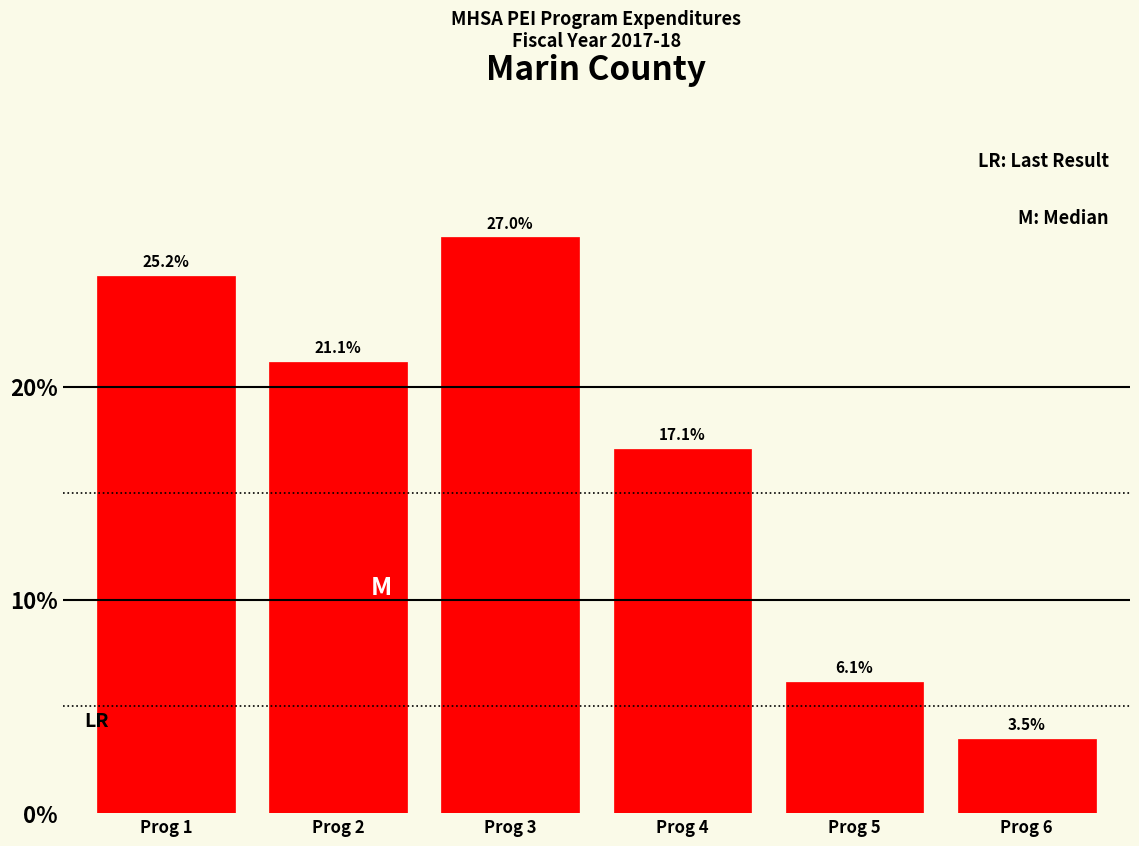

Reading left to right, extract all data points from this chart.

Prog 1=25.2	Prog 2=21.1	Prog 3=27.0	Prog 4=17.1	Prog 5=6.1	Prog 6=3.5